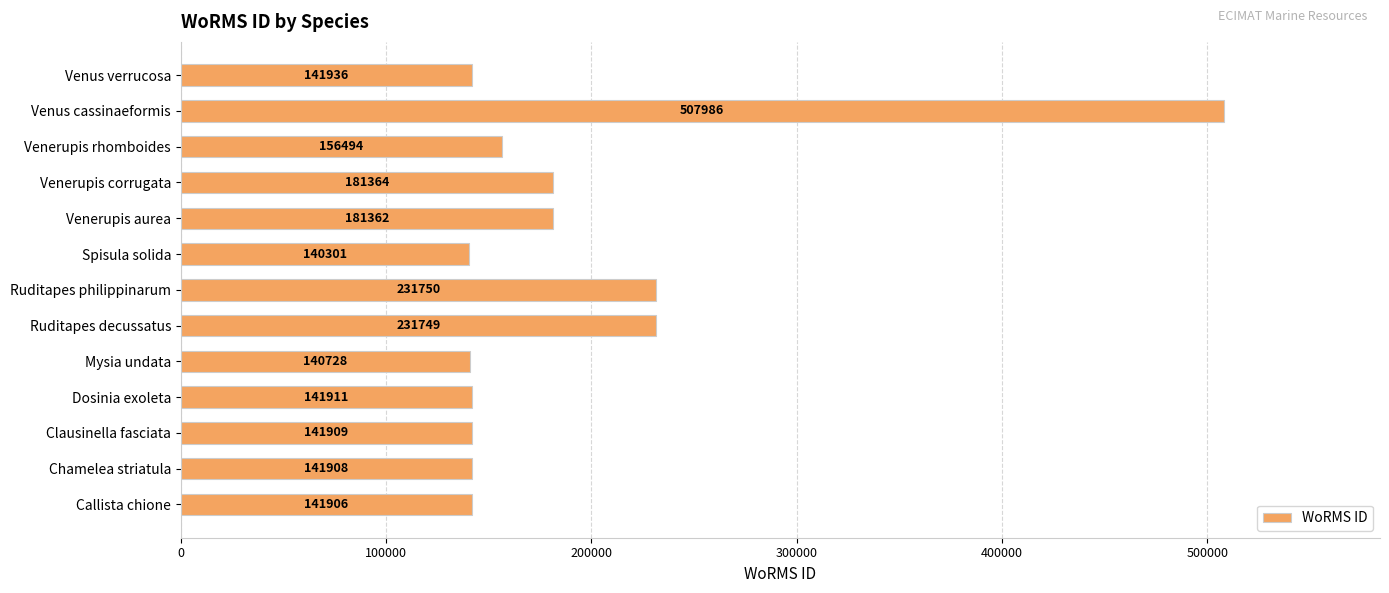

True or false: the data shows 181364 at Venerupis corrugata.

True